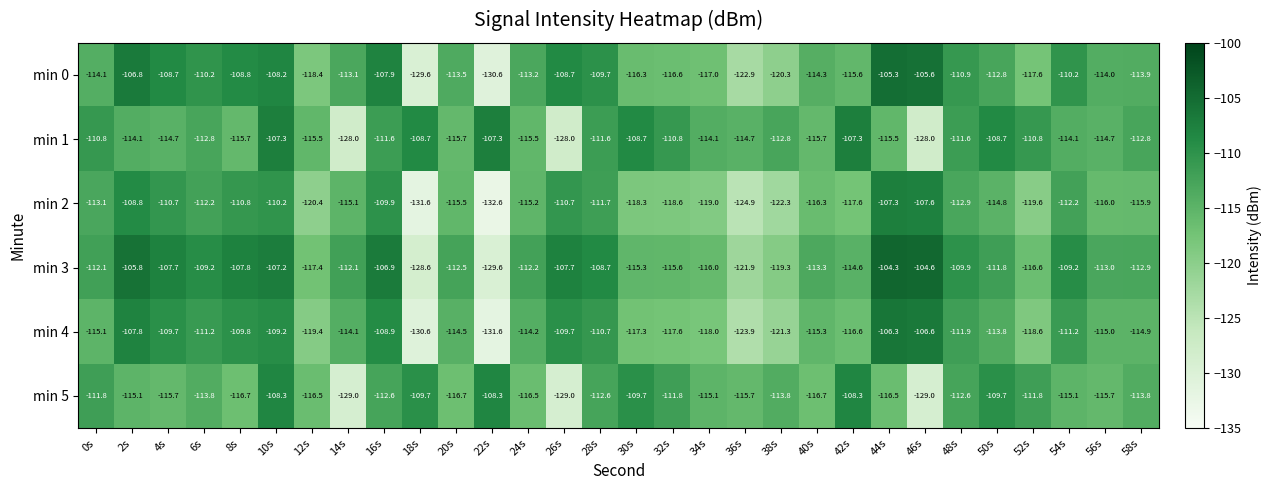

What is the difference between the min 1 values at 32s and 20s?

4.9